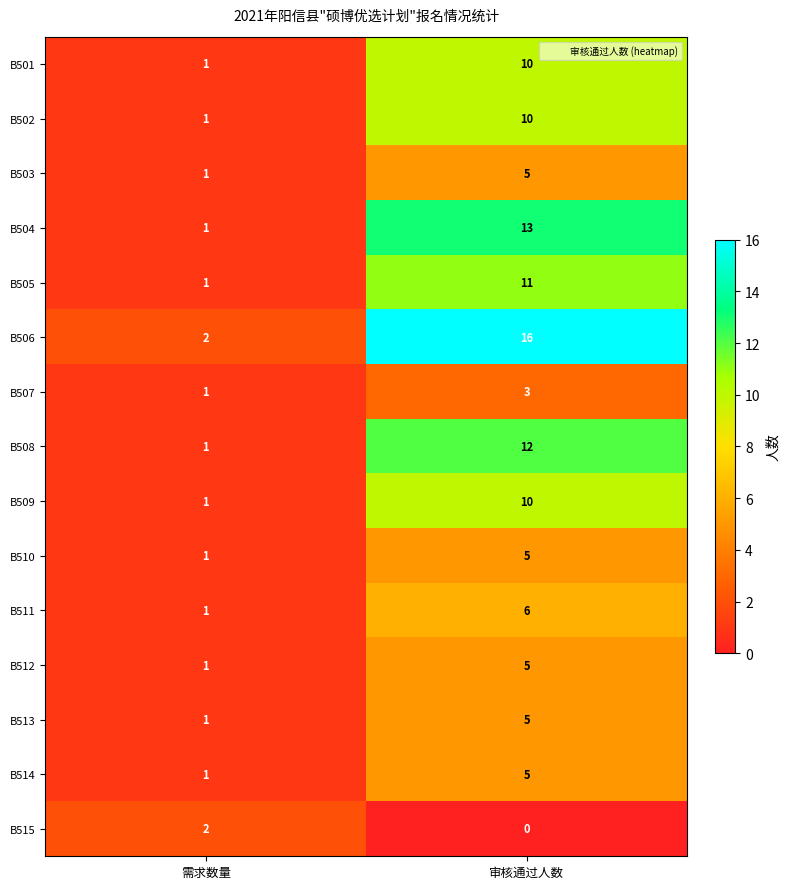

Rank the categories by B509 value from lowest to highest.

需求数量, 审核通过人数